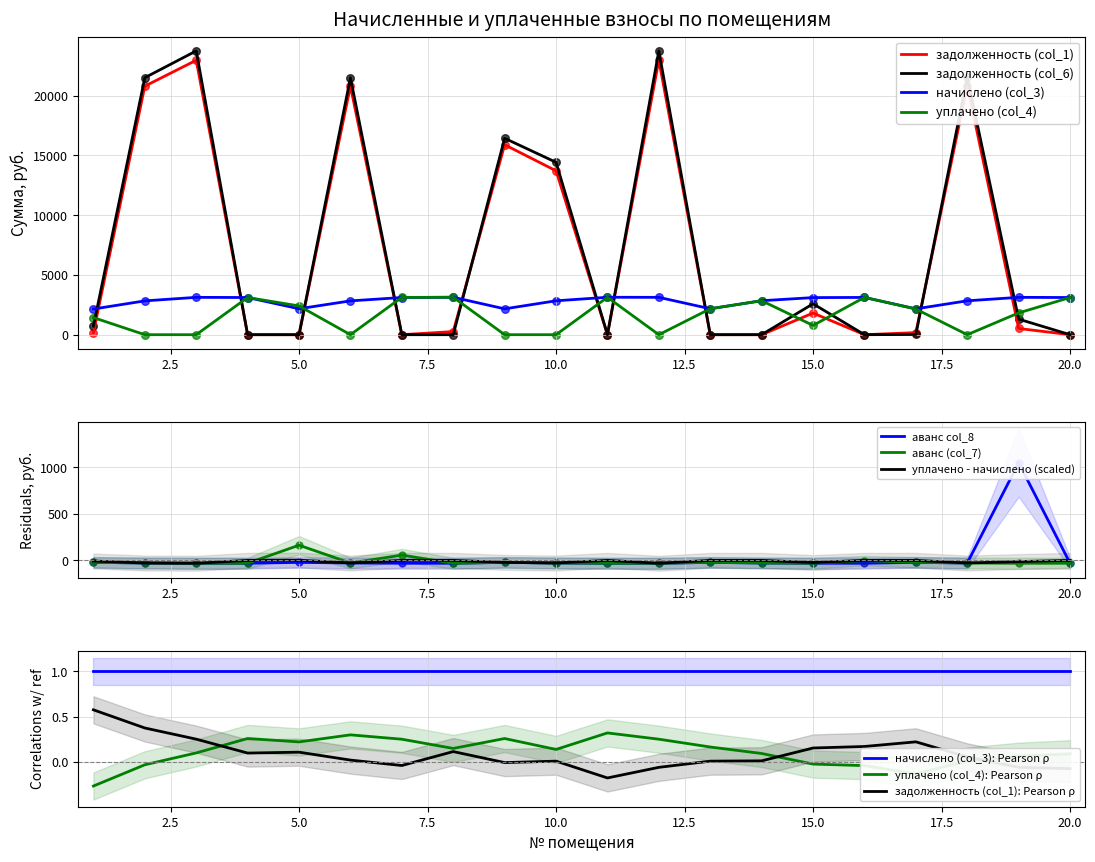

Which series has the largest total across all categories?

задолженность (col_6)